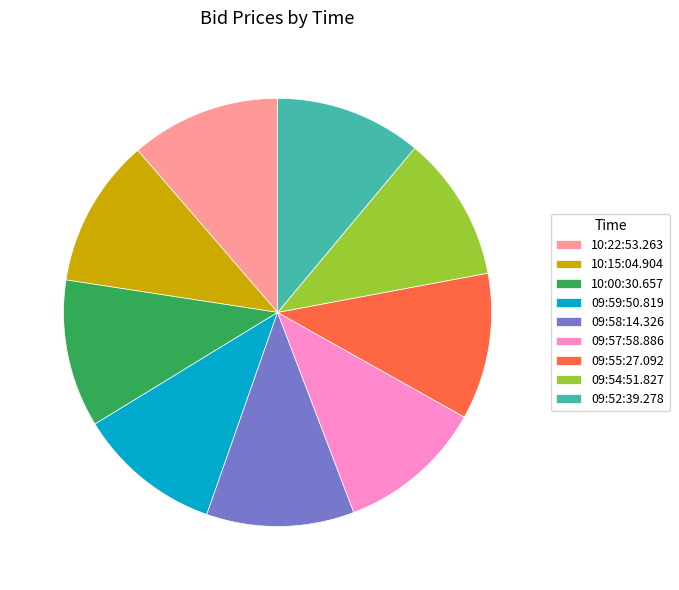

Does 10:15:04.904 account for over 50% of the chart?

No